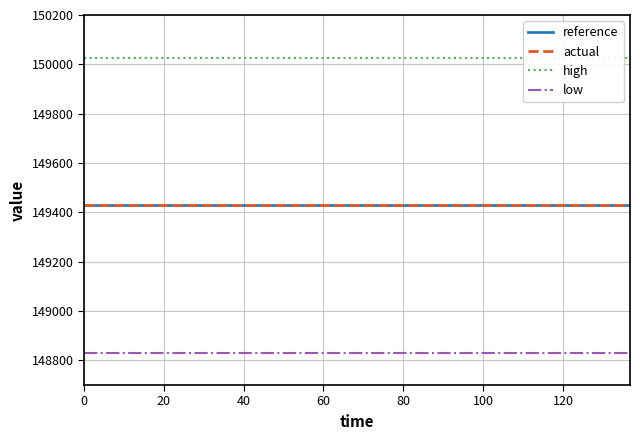

True or false: actual and reference intersect in this chart.

False